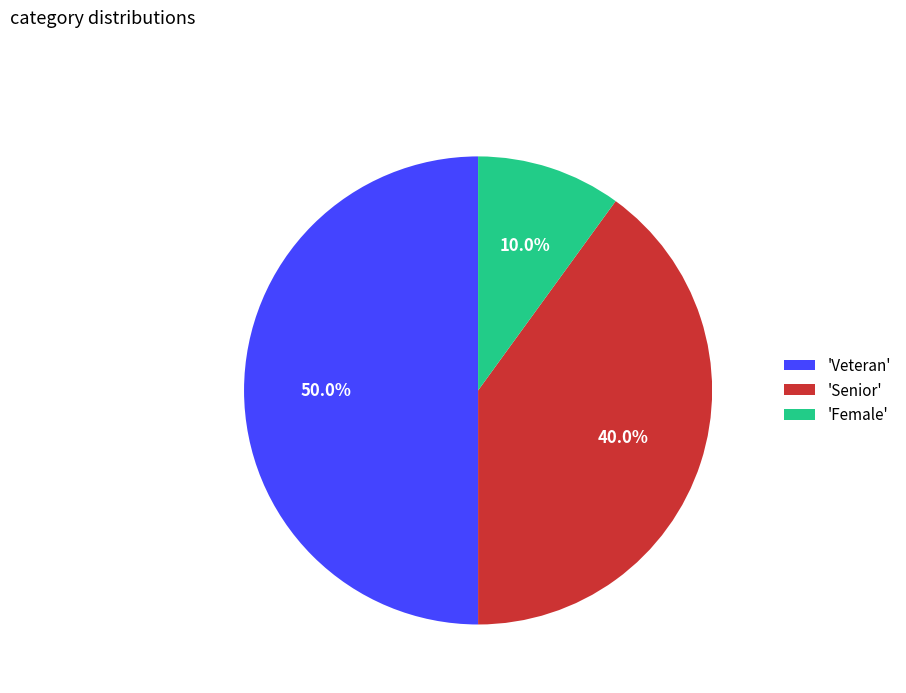

Approximately how many times larger is the value at 'Veteran' compared to 'Female'?

5.0